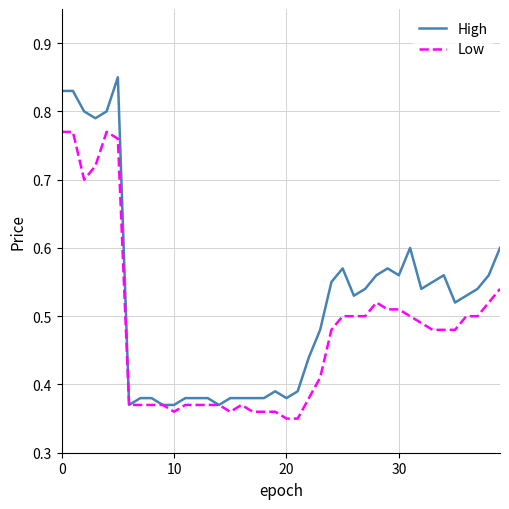

How many Low values are between 0 and 1?

40